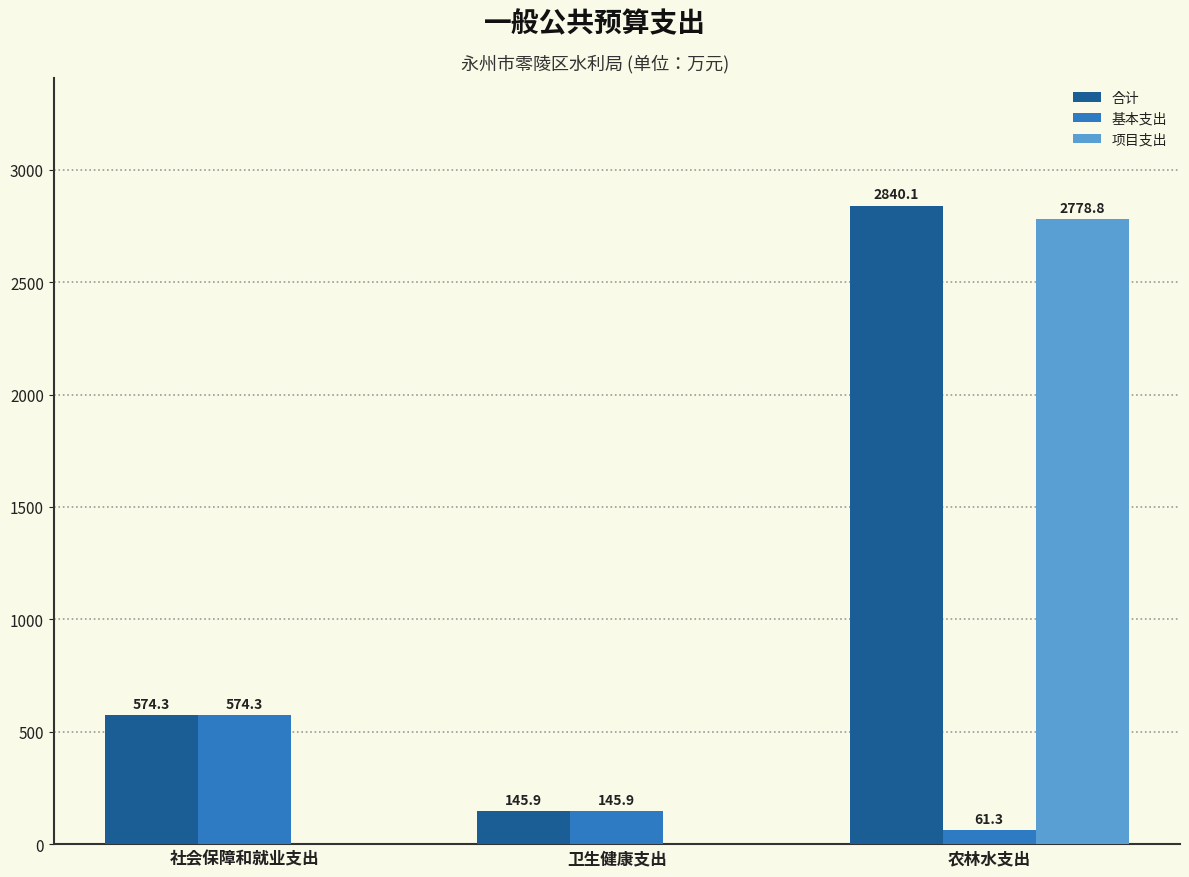

How many positive values does the 项目支出 series have?

1